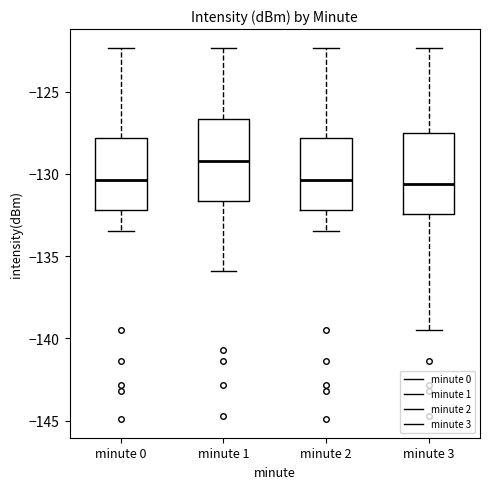

Where does the lower whisker of the box for minute 2 end on the y-axis? The values are not printed on the chart, so give them approximately, as read against the axis.

-133.5